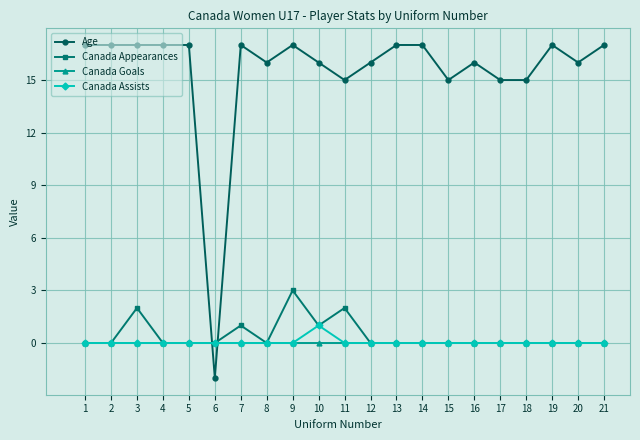

Which series has the widest spread of values?

Age